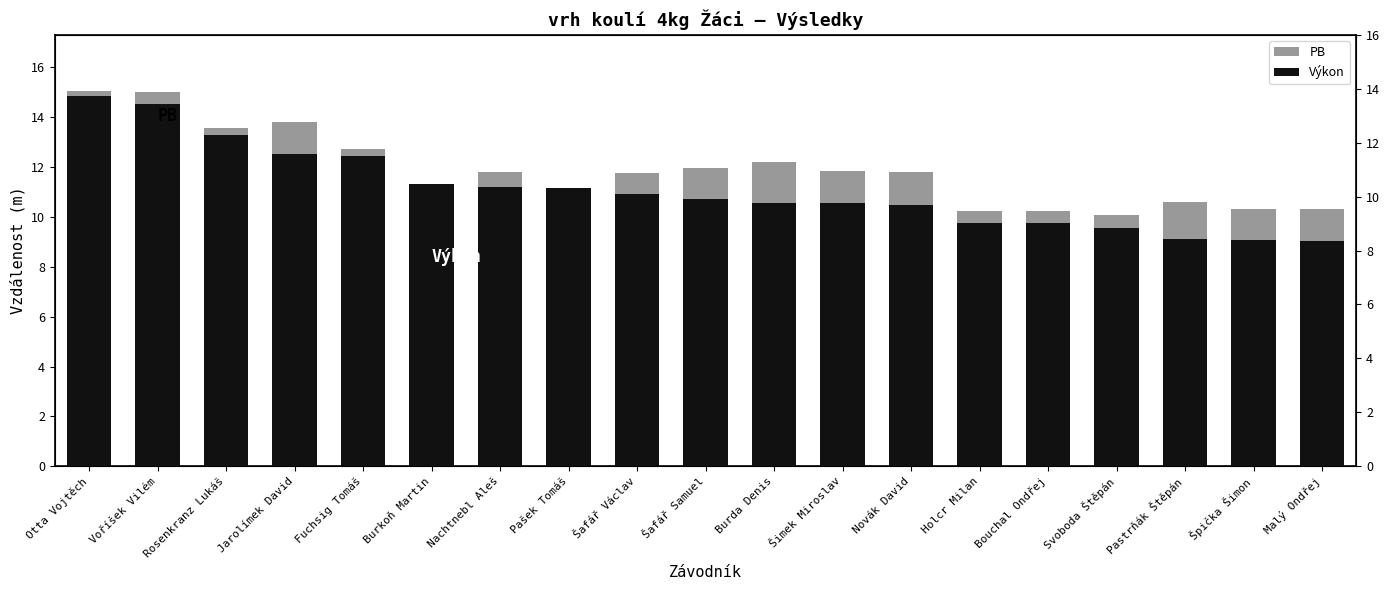

What is the minimum value shown in the chart?

9.1